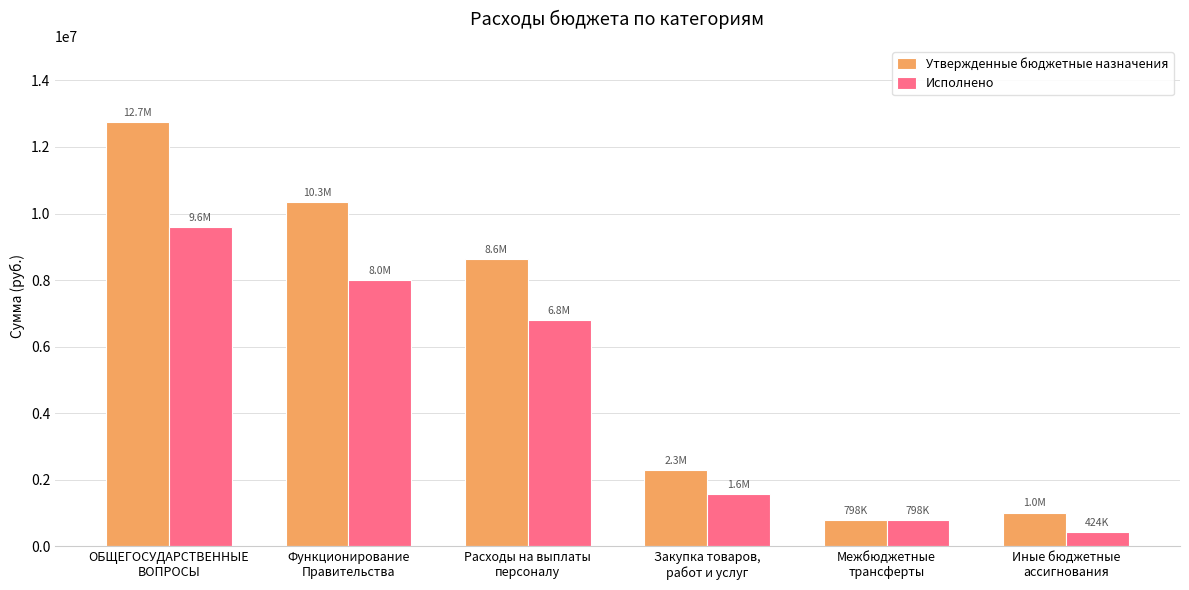

At which label does Утвержденные бюджетные назначения reach its peak?

ОБЩЕГОСУДАРСТВЕННЫЕ
ВОПРОСЫ